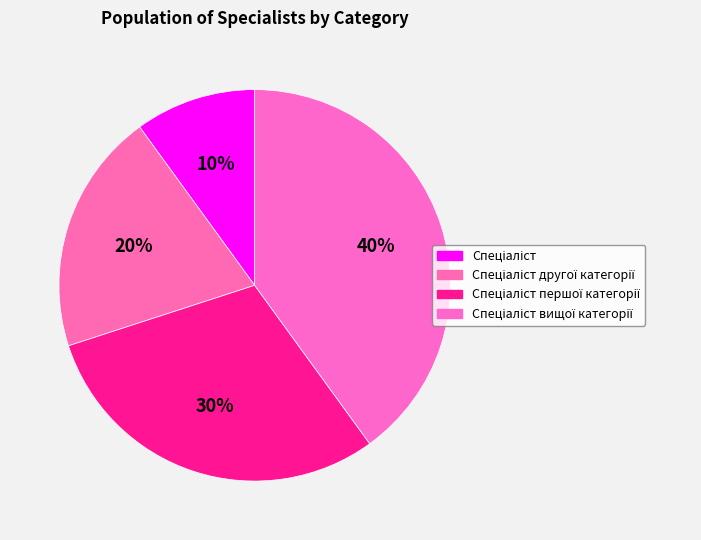

To the nearest percent, what is the difference between the Спеціаліст вищої категорії and Спеціаліст другої категорії slice percentages?

20%